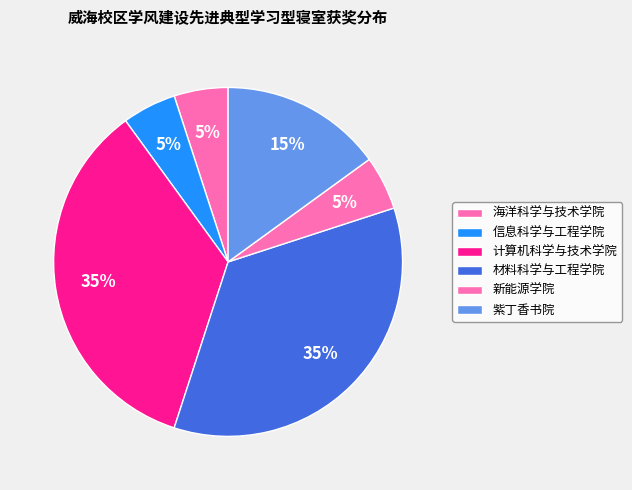

To the nearest percent, what is the average slice percentage?

17%